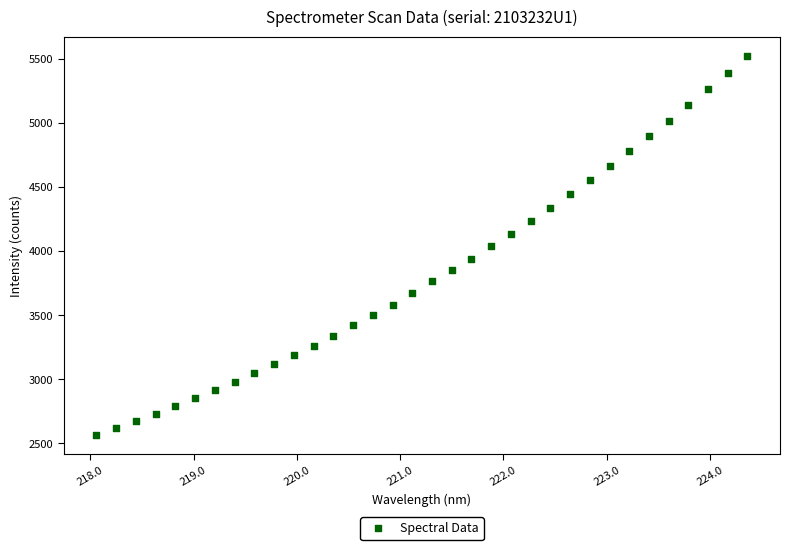

What is the range of X values (max minus min)?

6.3